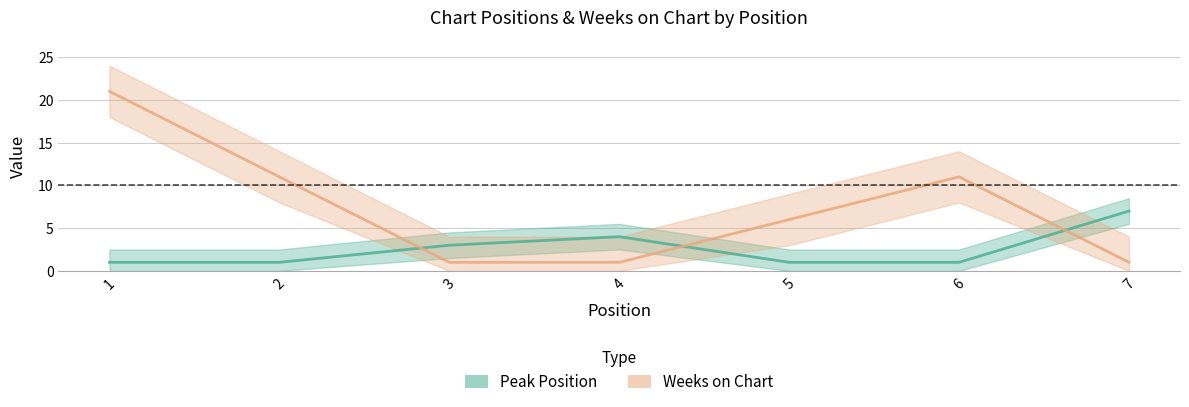

What is the sum of the Weeks on Chart values at 3 and 4?

2